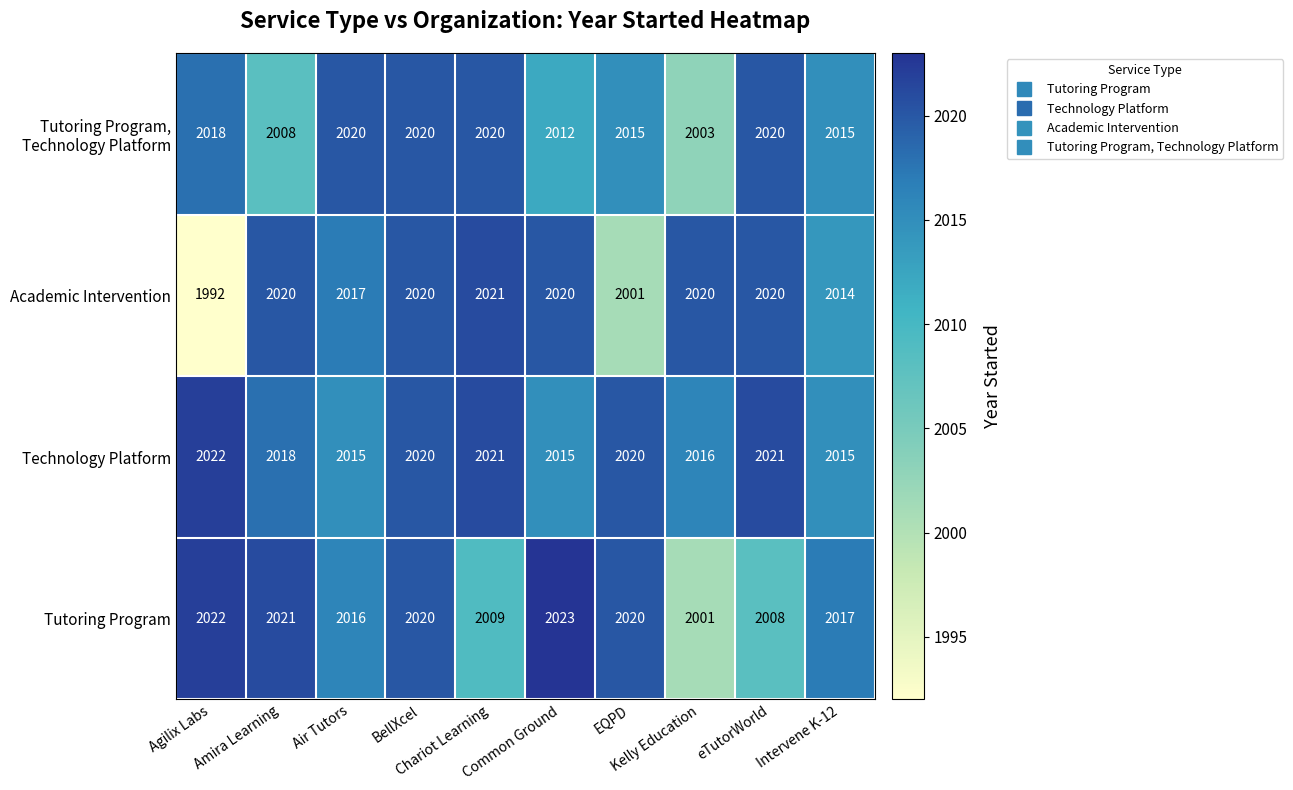

Which series has the widest spread of values?

Academic Intervention